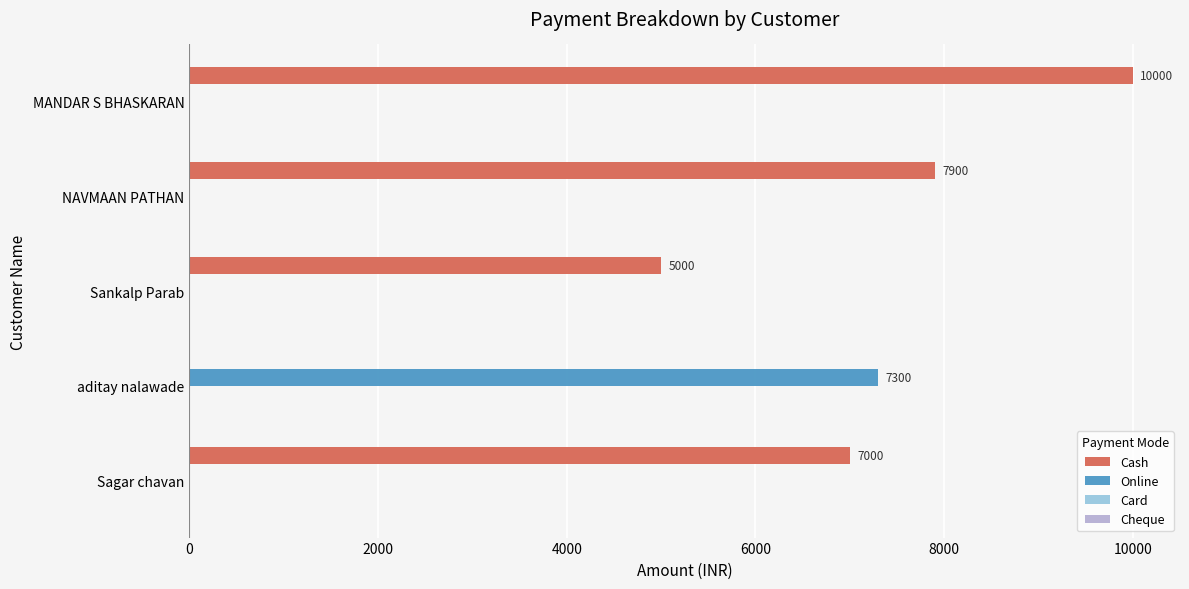

What is the greatest value displayed?

10000